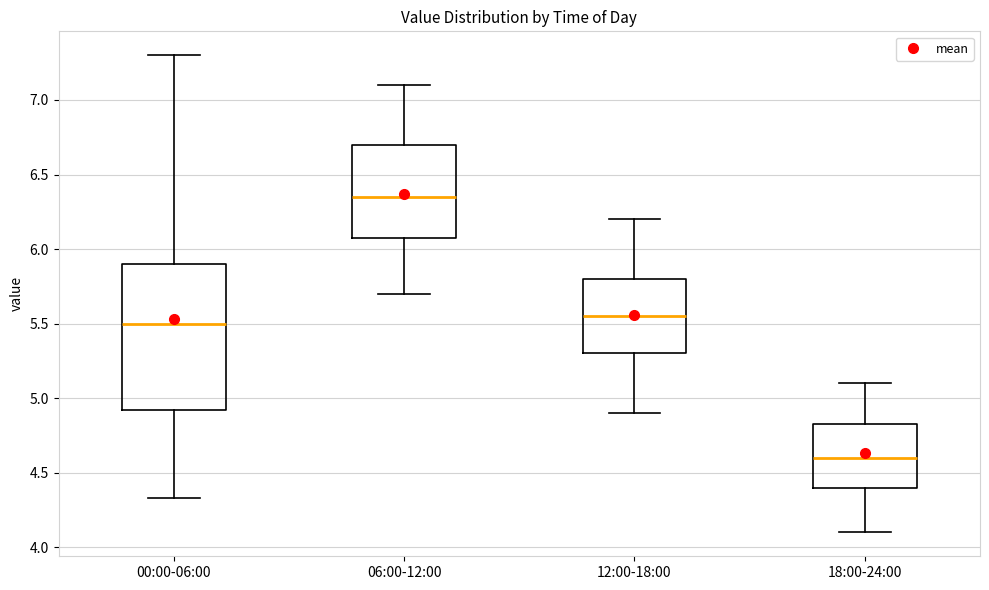

Reading left to right, read every box against the y-axis: the position of its median line, the range the box covers, and the ends of its whiskers. The values are not printed on the chart, so give them approximately, as read against the axis.

00:00-06:00: median 5.50, box 4.90 to 5.90, whiskers 4.35 to 7.30
06:00-12:00: median 6.35, box 6.10 to 6.70, whiskers 5.70 to 7.10
12:00-18:00: median 5.55, box 5.30 to 5.80, whiskers 4.90 to 6.20
18:00-24:00: median 4.60, box 4.40 to 4.85, whiskers 4.10 to 5.10